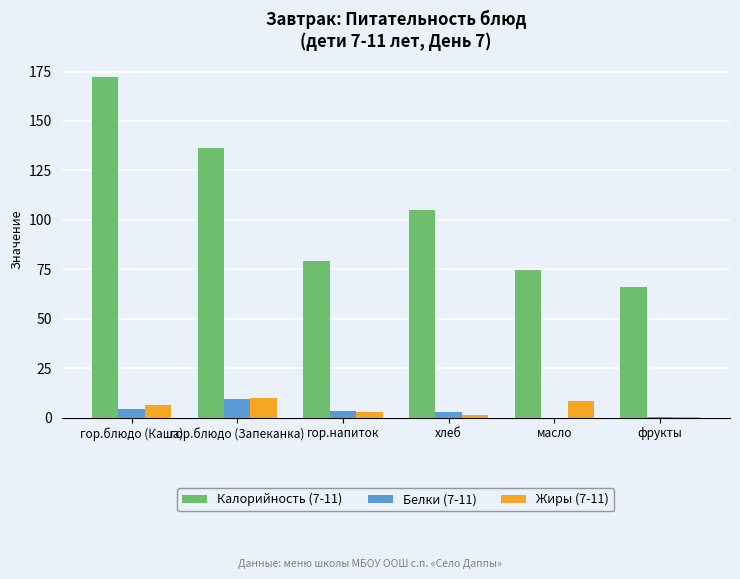

Which series has the largest range (max minus min)?

Калорийность (7-11)